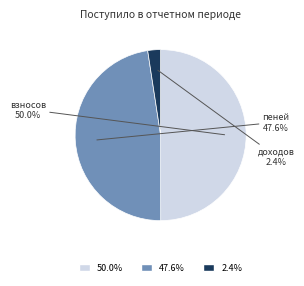

Which category has the smallest portion of the pie?

доходов